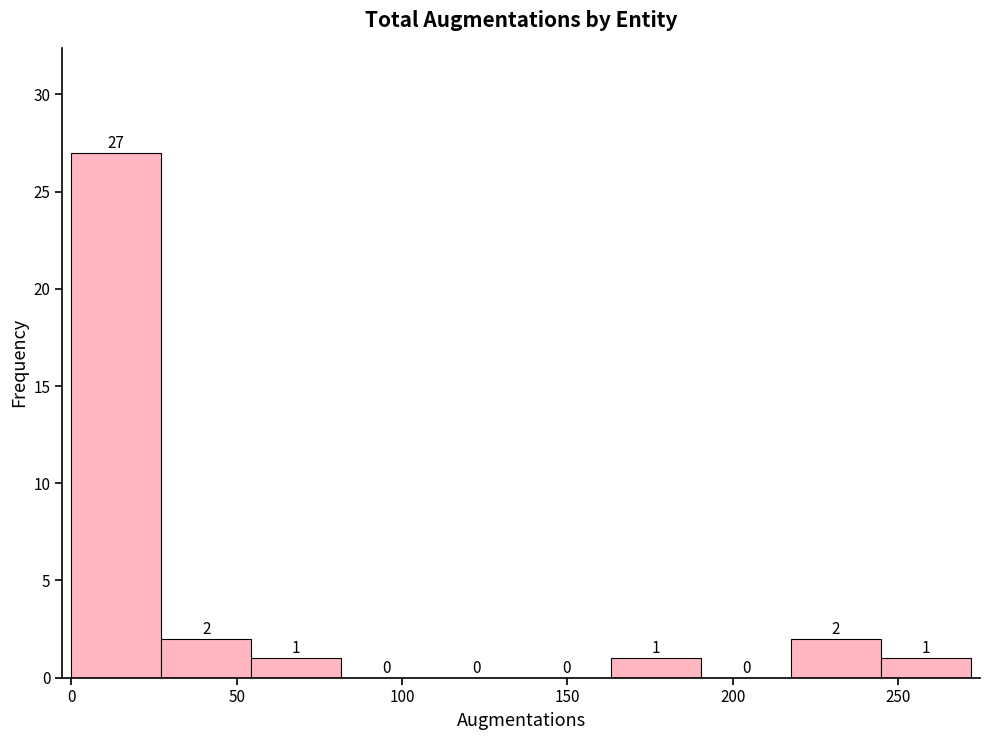

Reading left to right, list every bar in this chart as the range it spans on the x-axis followed by its height. The bar edges are not printed on the chart, so give them approximately, as read against the axis.

0 to 25: 27
25 to 55: 2
55 to 80: 1
80 to 110: 0
110 to 135: 0
135 to 165: 0
165 to 190: 1
190 to 220: 0
220 to 245: 2
245 to 270: 1